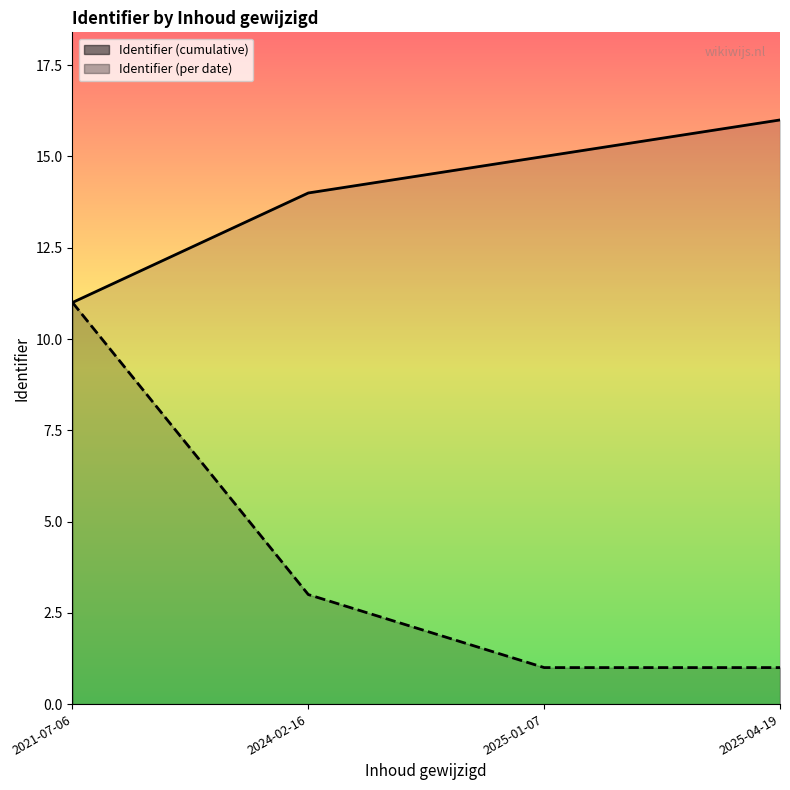

At which label does Identifier (cumulative) reach its peak?

2025-04-19